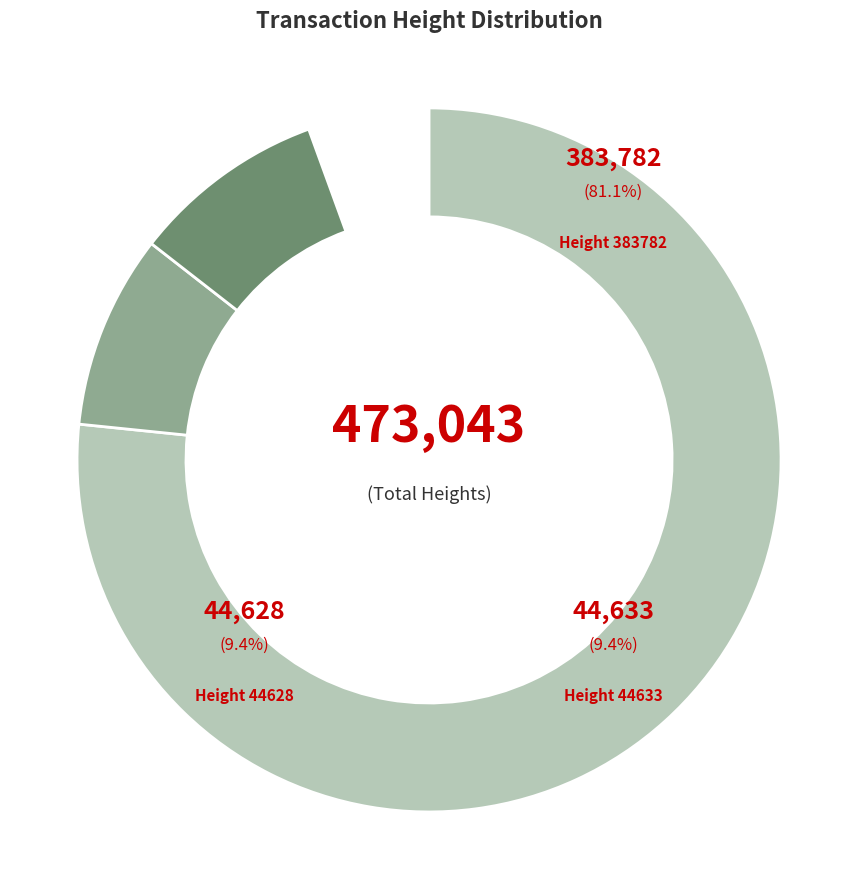

Count the number of slices in the pie.

3